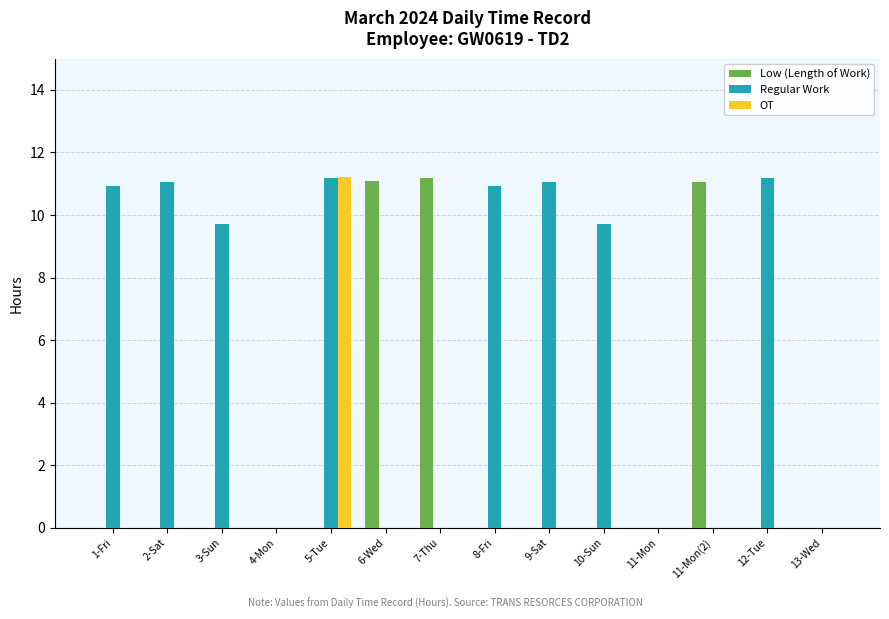

What is the maximum value shown in the chart?

11.2